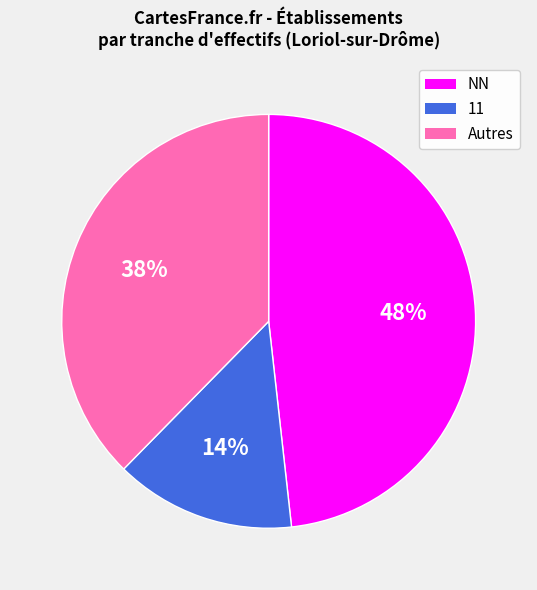

Count the number of slices in the pie.

3